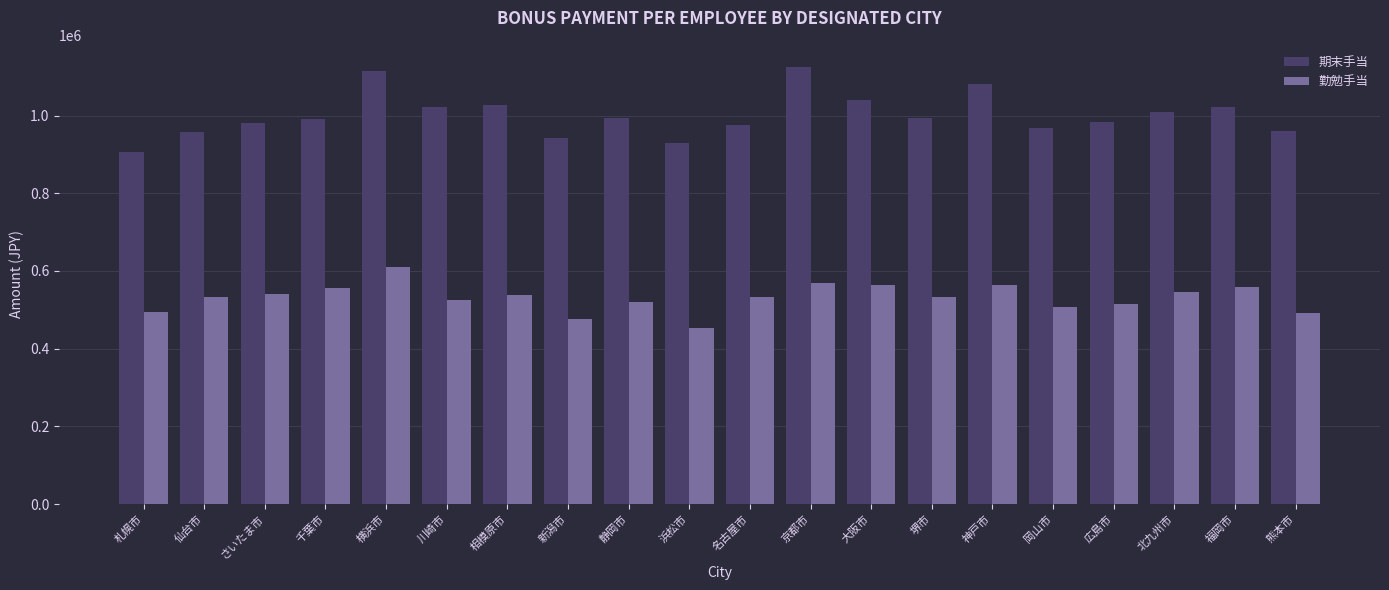

Is it true that 期末手当 equals 1822981 at 神戸市?

False